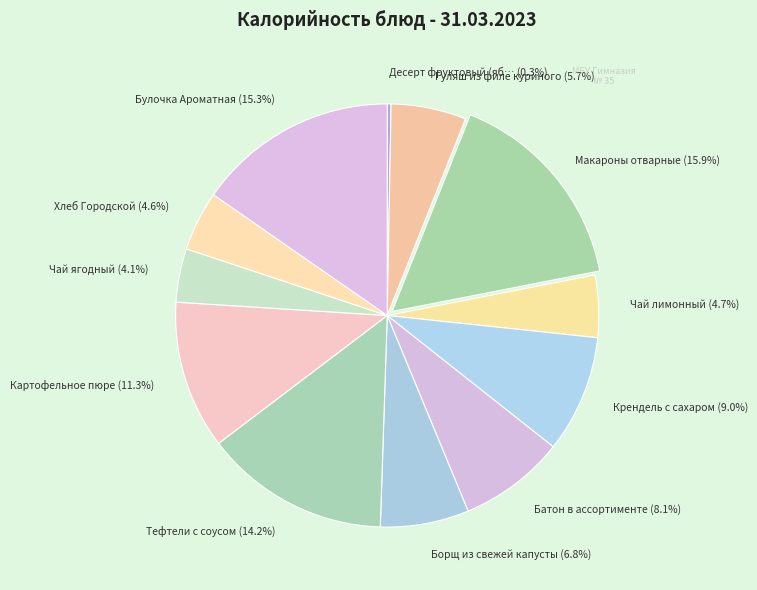

Which slice is the smallest?

Десерт фруктовый (яблоко)